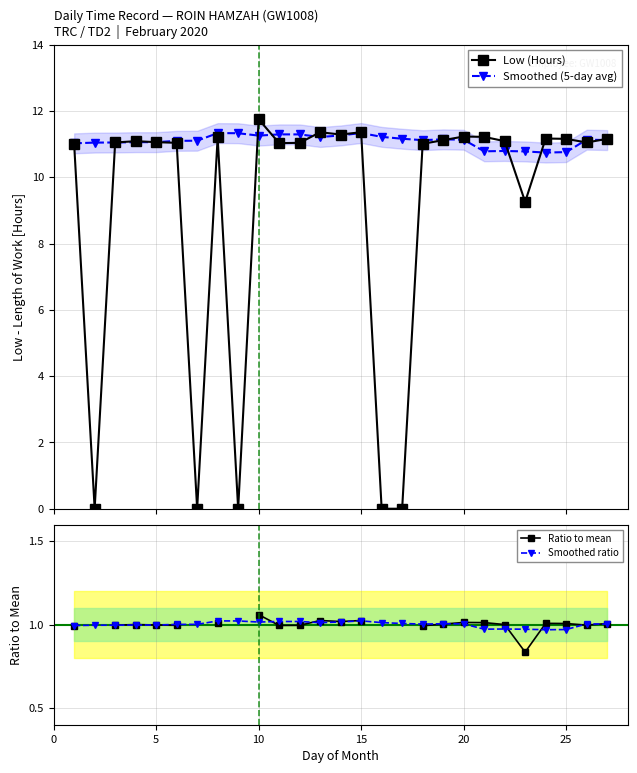

What is the value of the Low (Hours) point at the 13th from the left?

11.4